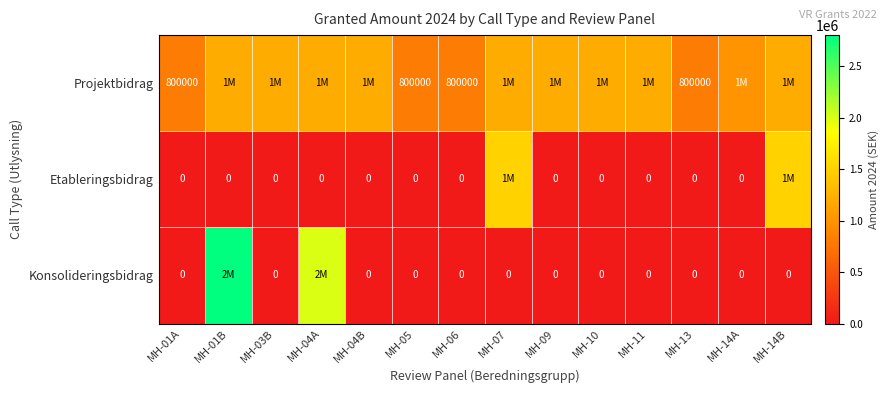

What is the difference between the highest and lowest values at MH-13?

800000